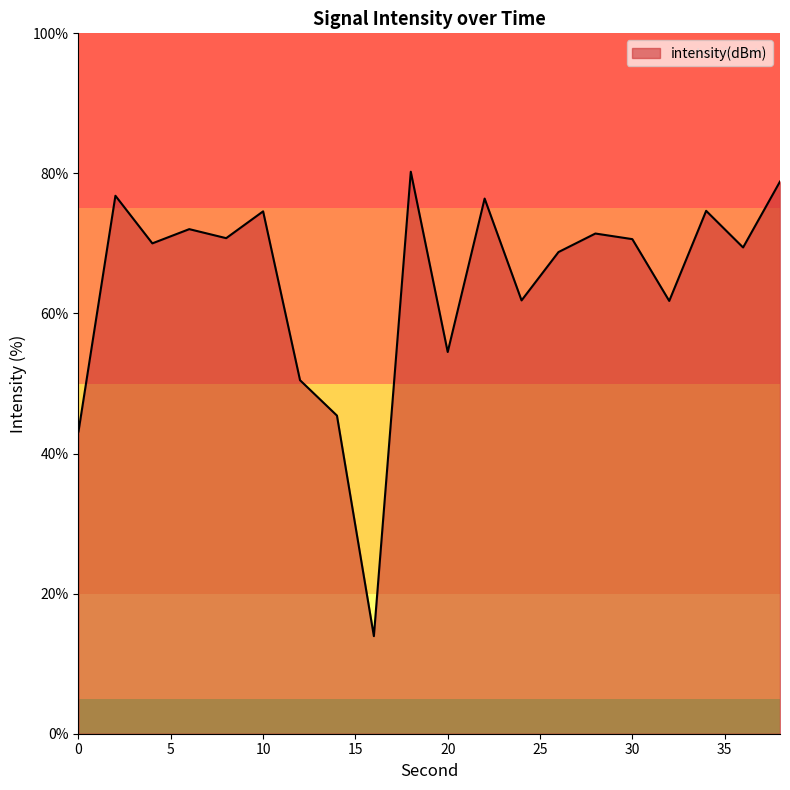

What is the maximum value shown in the chart?

80.2